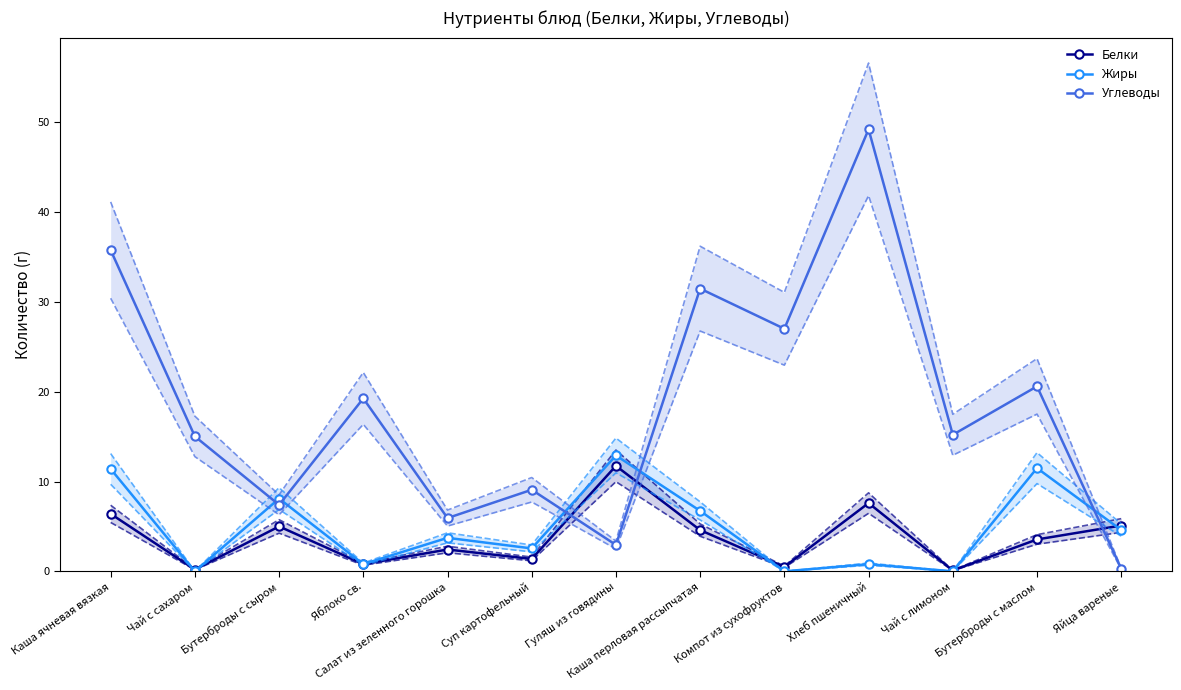

In Углеводы, how many points are lower than both neighbors (excluding endpoints)?

5